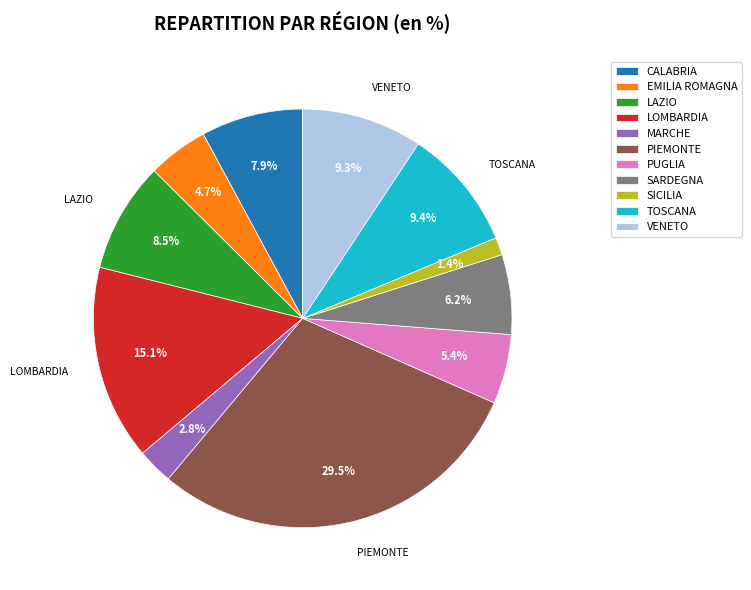

What percentage do PIEMONTE and SICILIA together represent?

30.8%